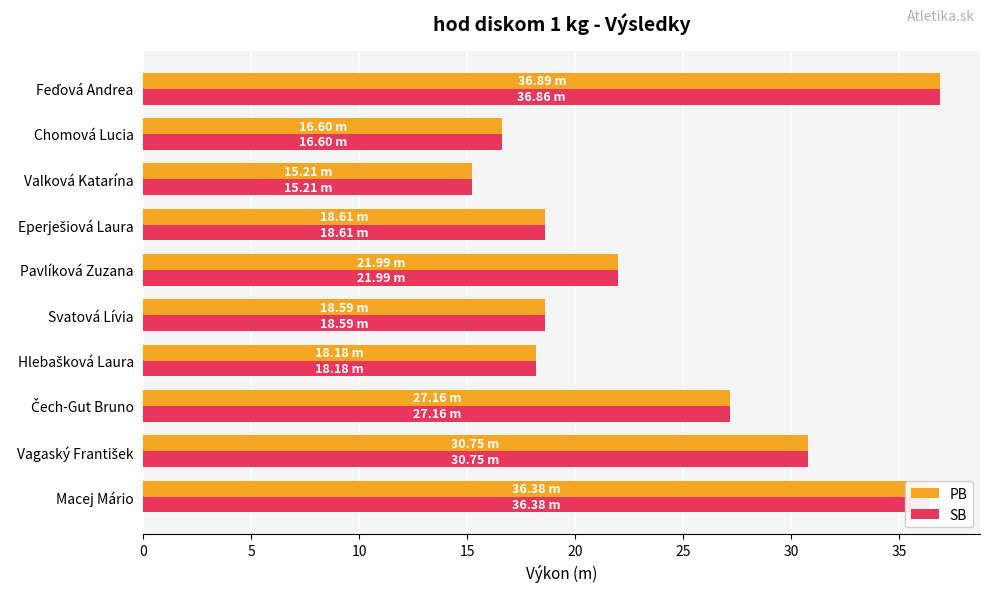

At which label does PB reach its minimum?

Valková Katarína